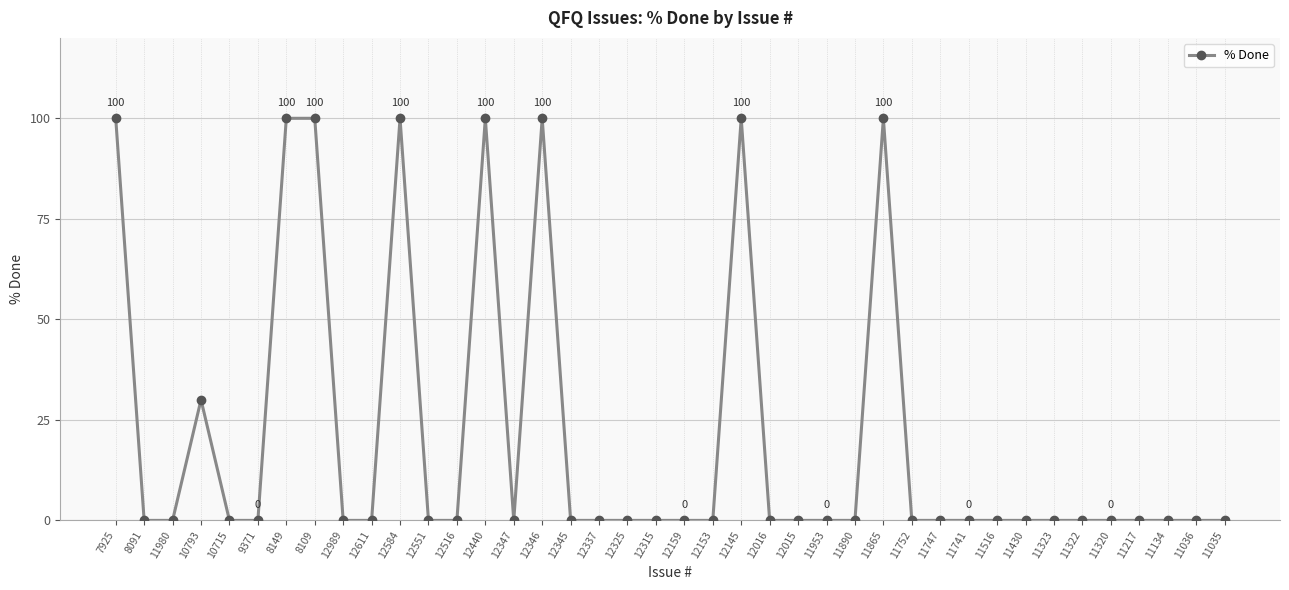

Is this an area chart (filled region under the line)?

No